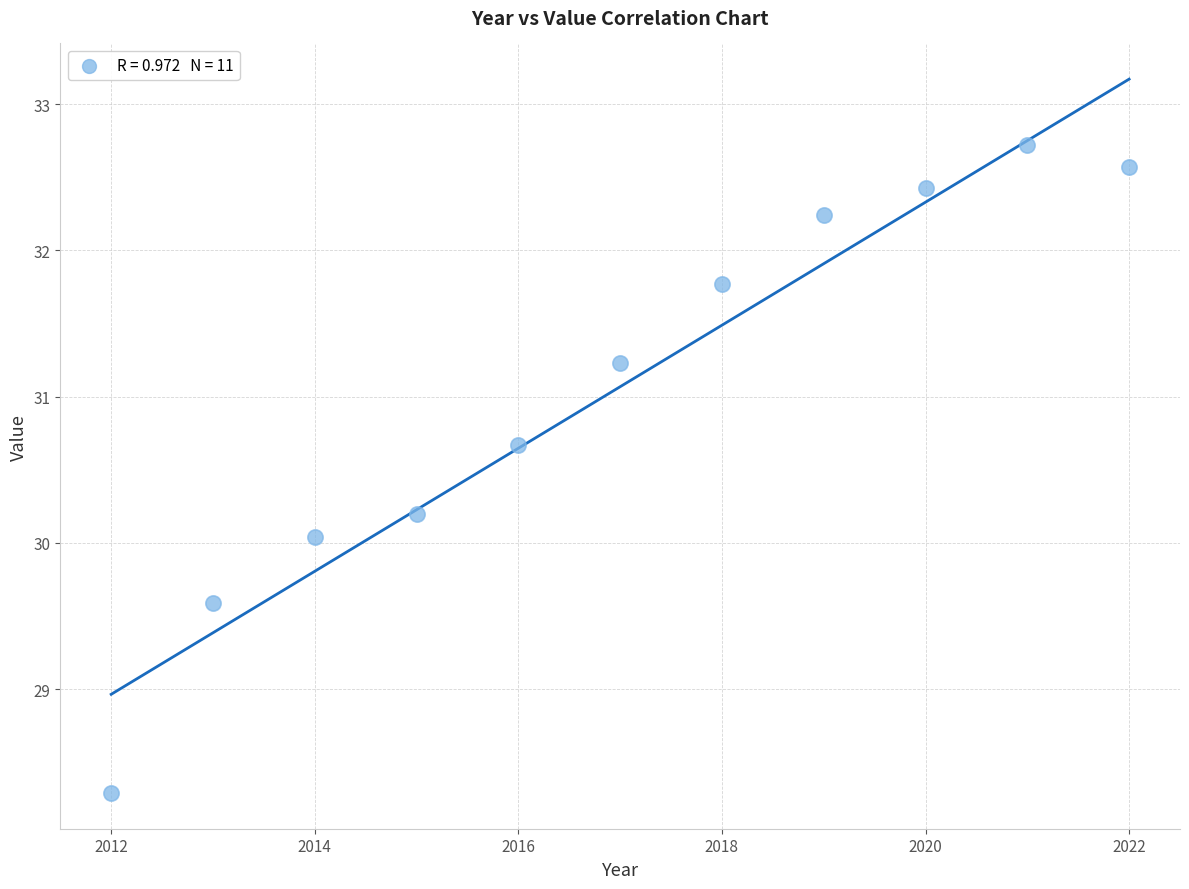

What is the average Y value?

31.1